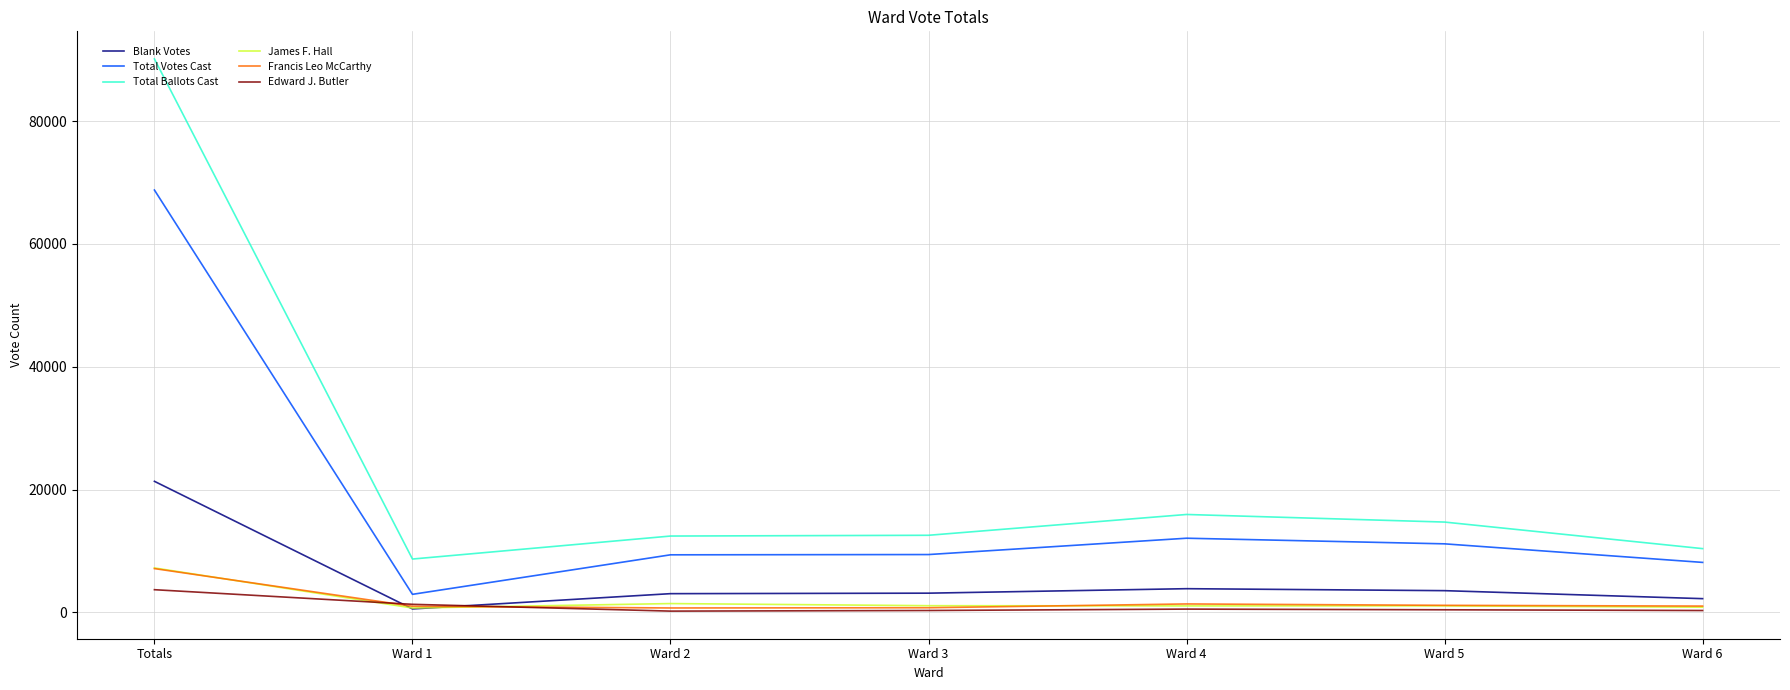

Which series has the widest spread of values?

Total Ballots Cast